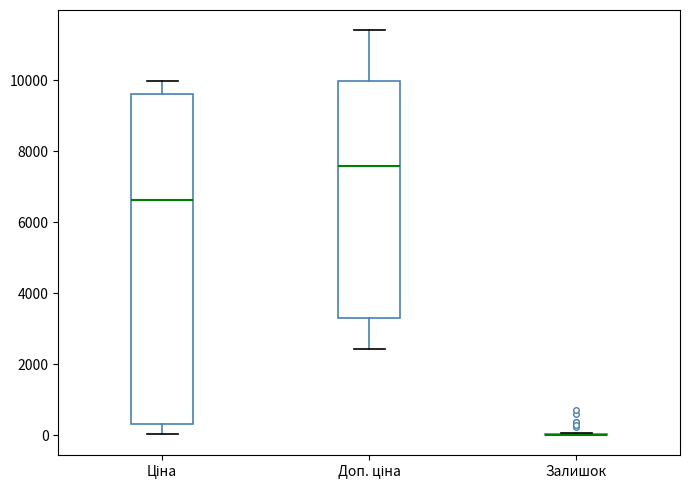

Where is the upper edge of the box for Ціна on the y-axis? The values are not printed on the chart, so give them approximately, as read against the axis.

9600